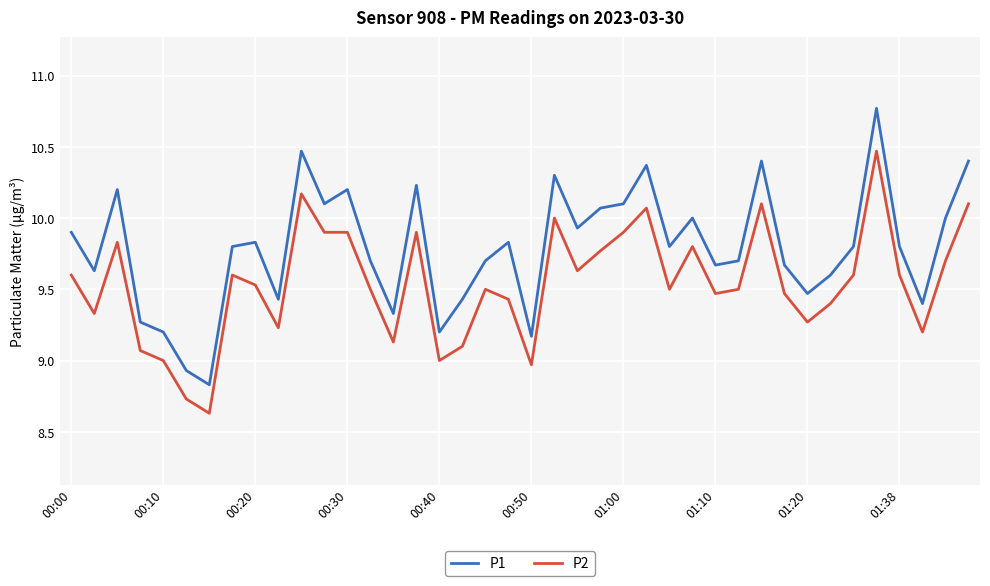

Which series has the largest range (max minus min)?

P1